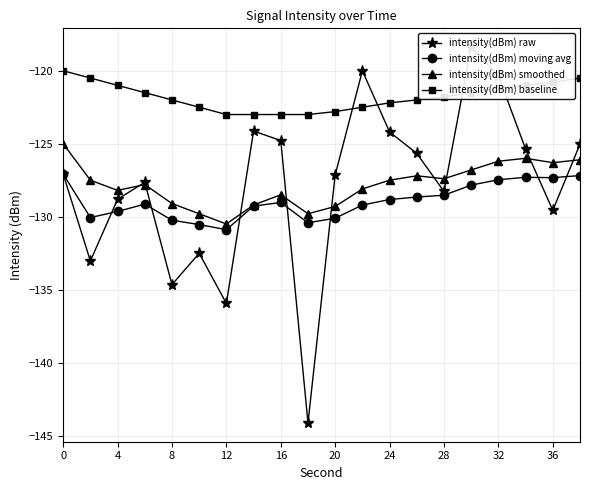

The value of intensity(dBm) smoothed at 8 is -129.1. True or false?

True